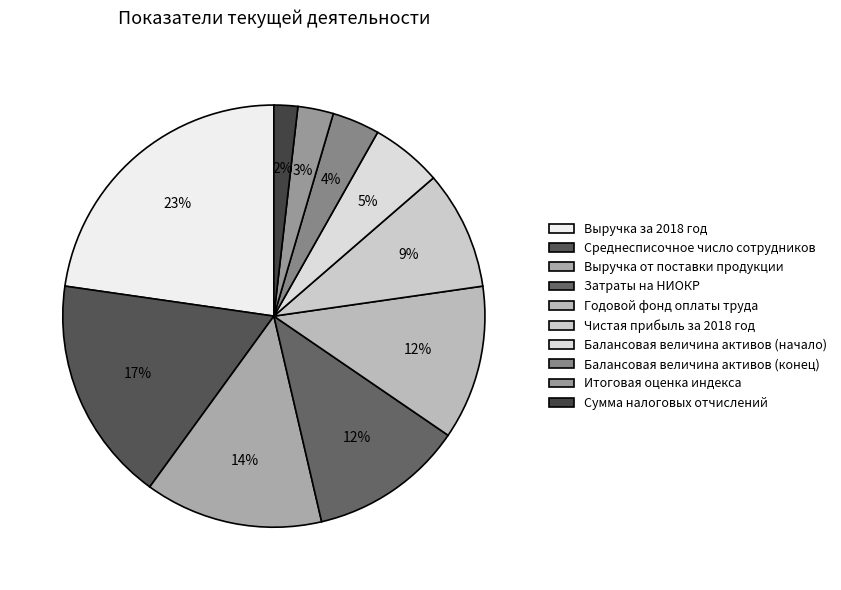

What is the change in value from Годовой фонд оплаты труда to Сумма налоговых отчислений?

-11